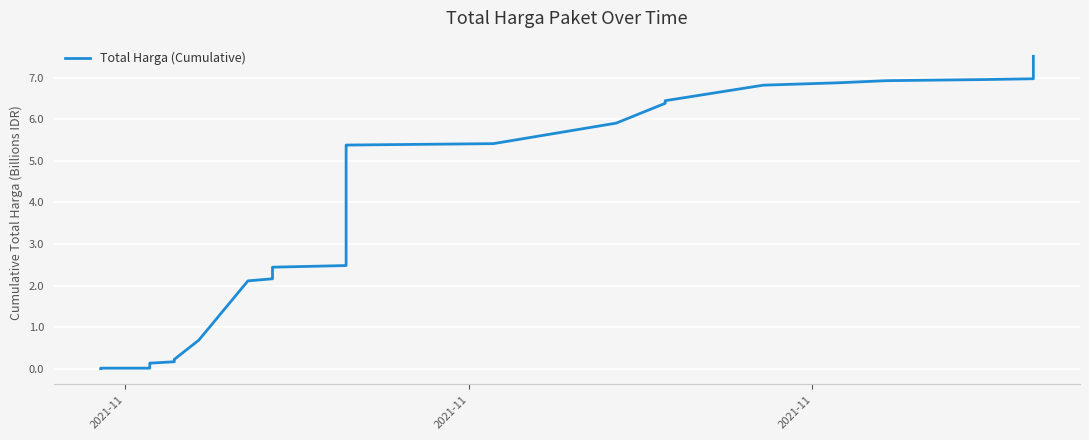

What is the value of the 25th point from the left?

5.4